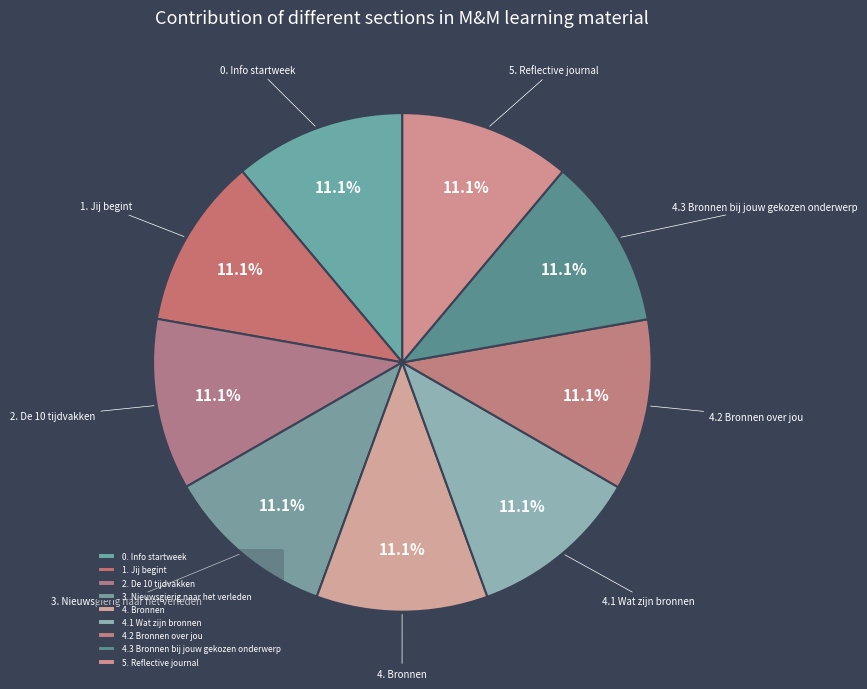

Does 0. Info startweek represent more than half of the total?

No